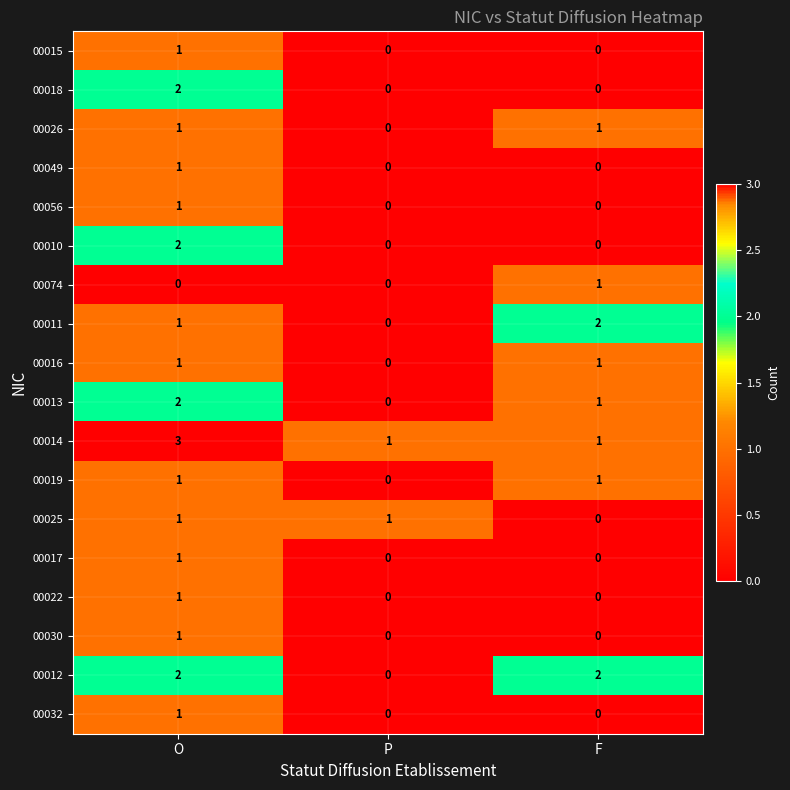

Which series has the largest total across all categories?

00014